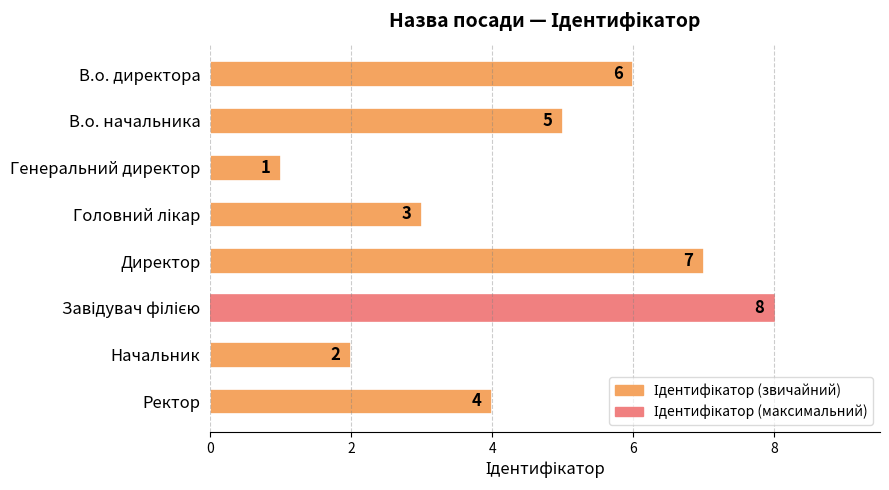

What is the maximum value shown in the chart?

8